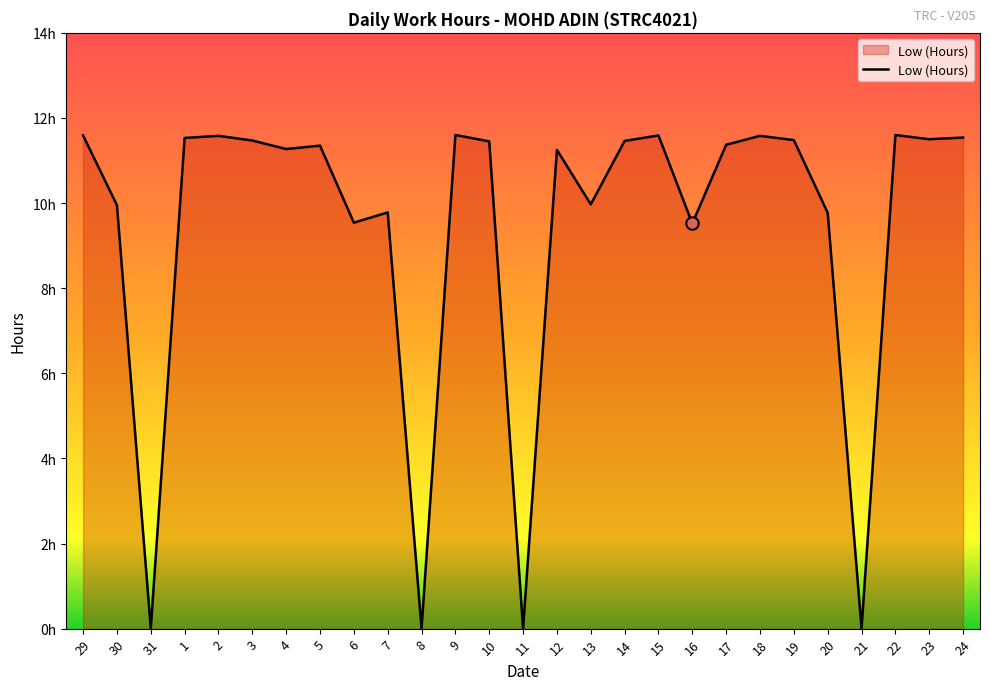

What is the change in value from 14 to 22?

+0.1